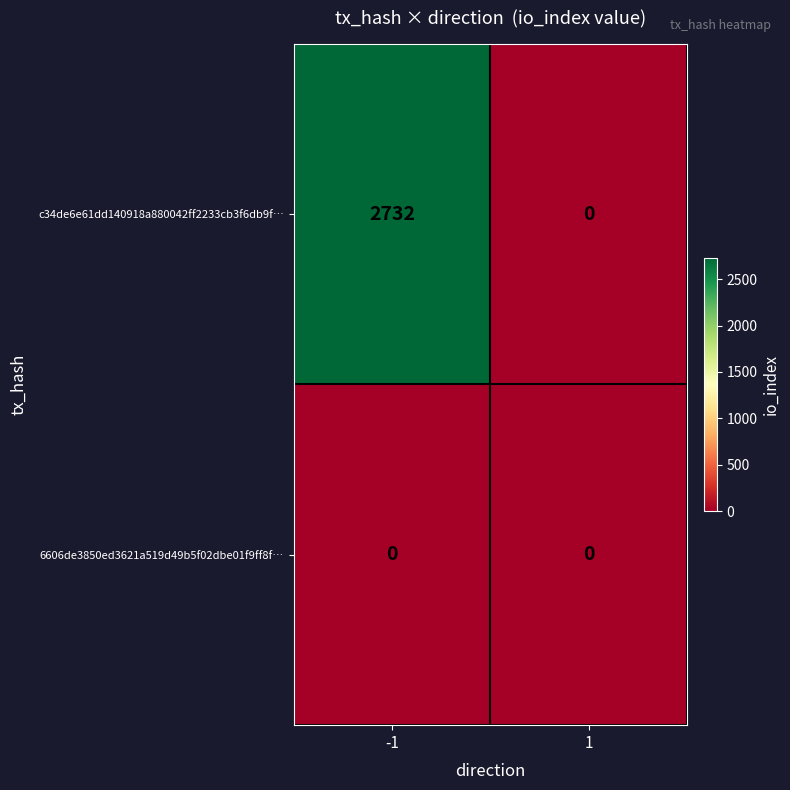

At -1, list the series in order from largest to smallest.

c34de6e61dd140918a880042ff2233cb3f6db9f…, 6606de3850ed3621a519d49b5f02dbe01f9ff8f…